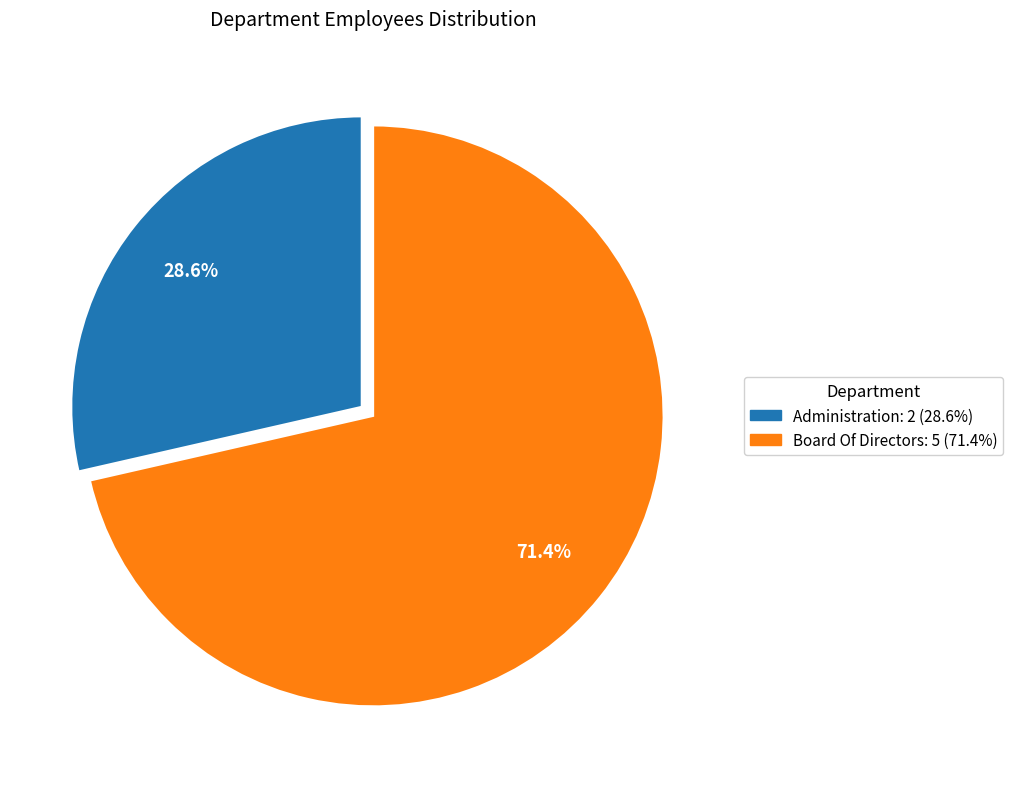

What is the smallest slice in the pie chart?

Administration